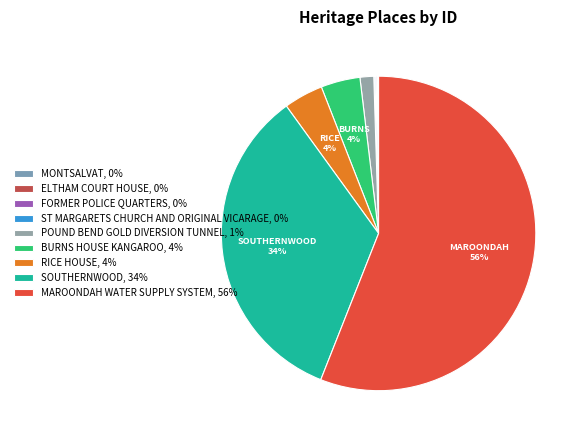

Which category has the biggest portion of the pie?

MAROONDAH WATER SUPPLY SYSTEM